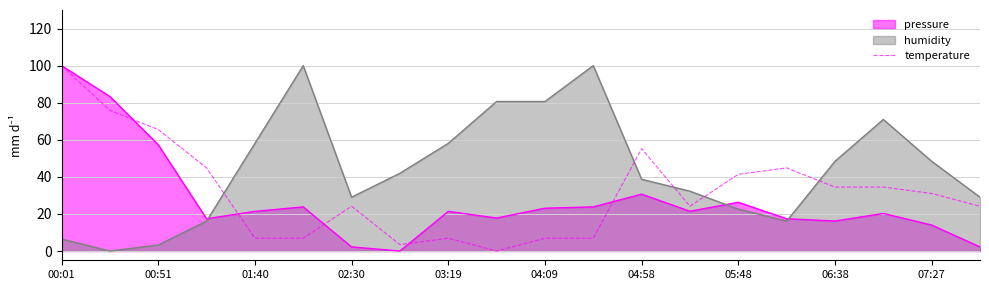

Reading left to right, extract all data points from this chart.

100.0	75.9	65.5	44.8	6.9	6.9	24.1	3.4	6.9	0.0	6.9	6.9	55.2	24.1	41.4	44.8	34.5	34.5	31.0	24.1